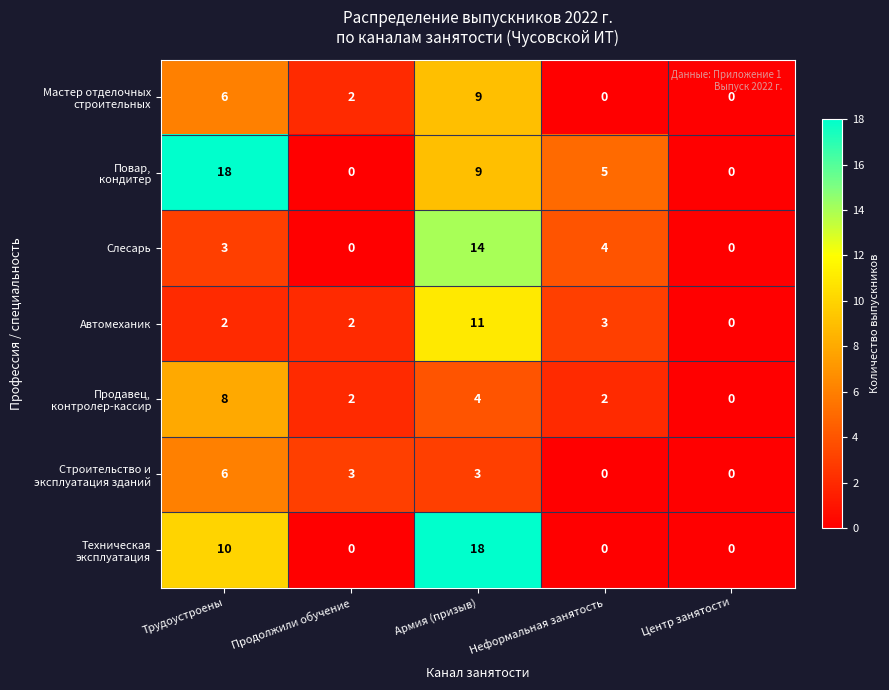

What is the total value across all series at Продолжили обучение?

9